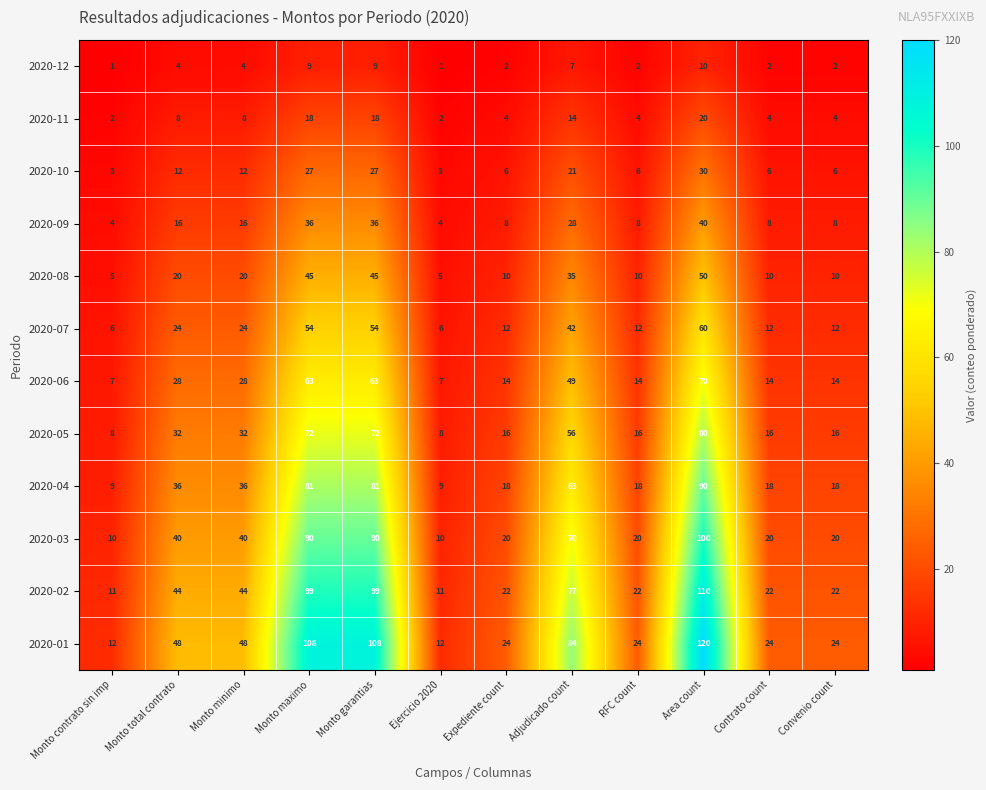

Rank the series by their maximum value, from lowest to highest.

2020-12, 2020-11, 2020-10, 2020-09, 2020-08, 2020-07, 2020-06, 2020-05, 2020-04, 2020-03, 2020-02, 2020-01